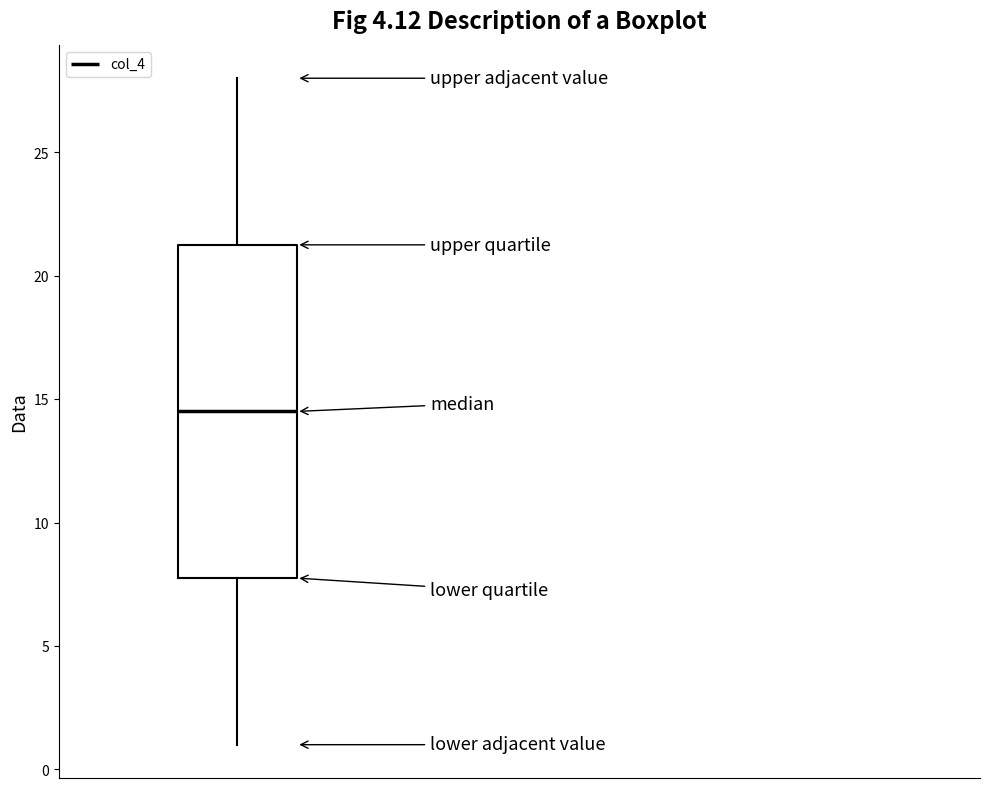

Transcribe this box plot: give where the median line is, the range the box spans, and where the two whiskers end, as read against the y-axis. The values are not printed on the chart, so give them approximately, as read against the axis.

median 14.5, box 8.0 to 21.5, whiskers 1.0 to 28.0